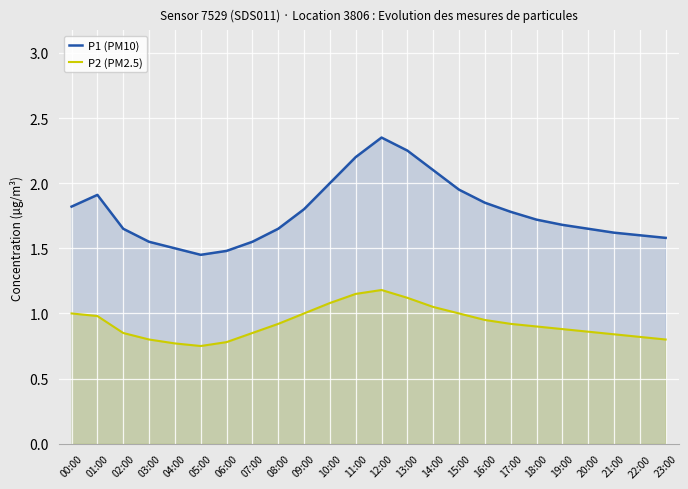

What is the value of the P2 (PM2.5) point at the 20th from the left?

0.9